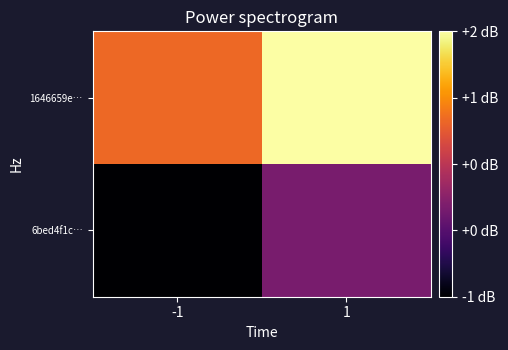

Reading left to right, extract all data points from this chart.

6bed4f1c…: -1=-1	1=0
1646659e…: -1=1	1=2